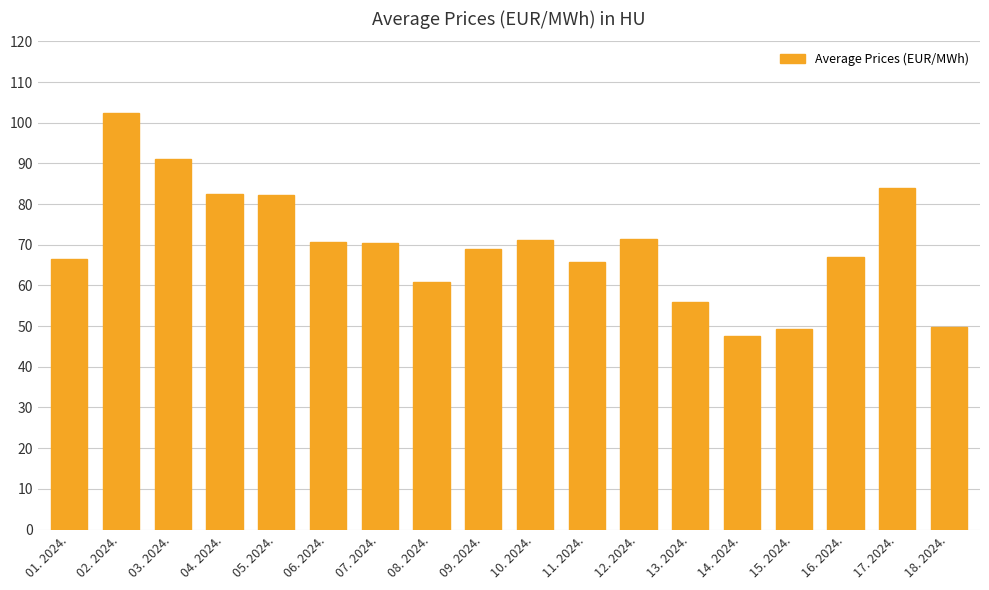

What is the difference between the maximum and minimum values?

55.0